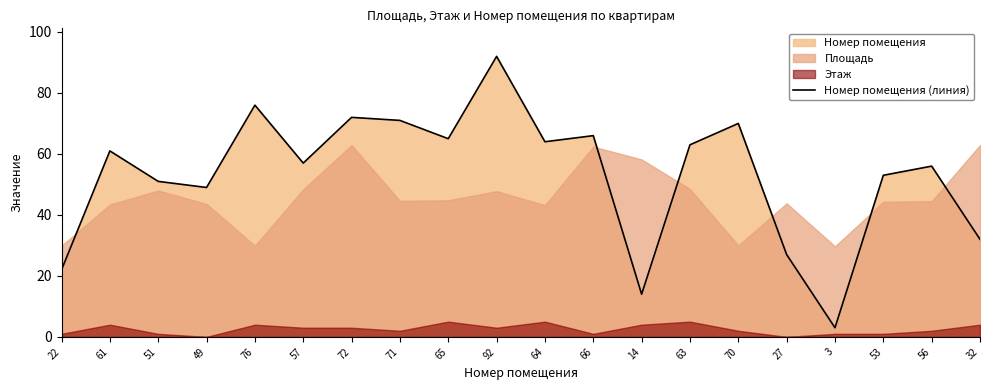

How many points are lower than both their immediate neighbors (excluding endpoints)?

6